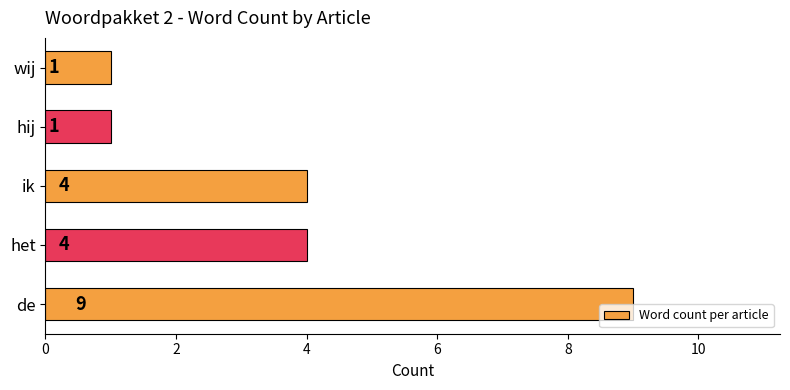

Reading bottom to top, list all the values displayed in this chart.

9	4	4	1	1